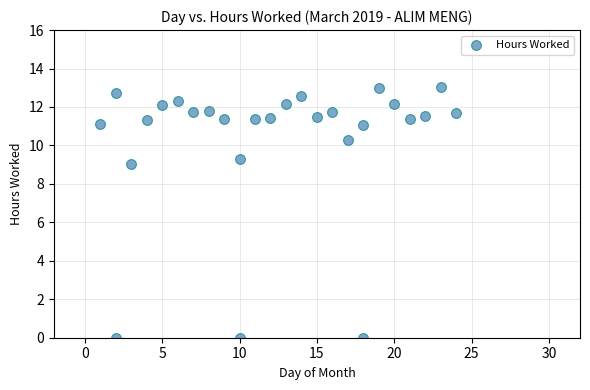

What Y value in the scatter plot is closest to 6?

9.0